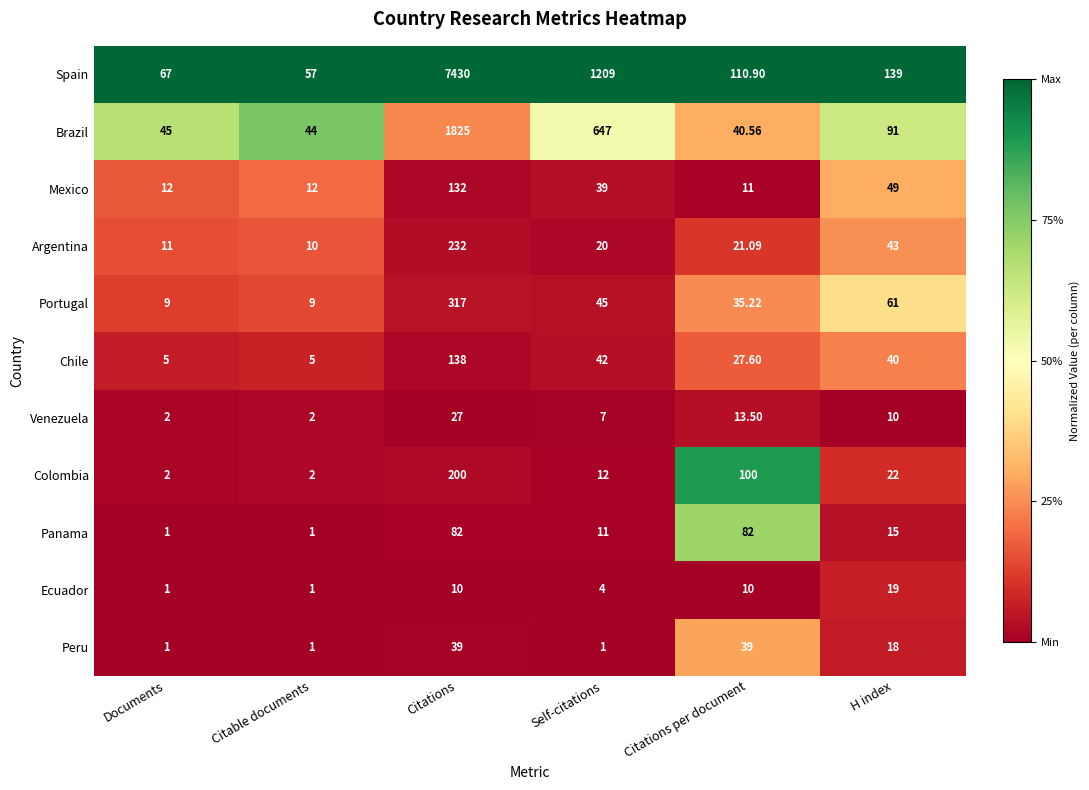

What is the total value across all series at Citations?

10432.0